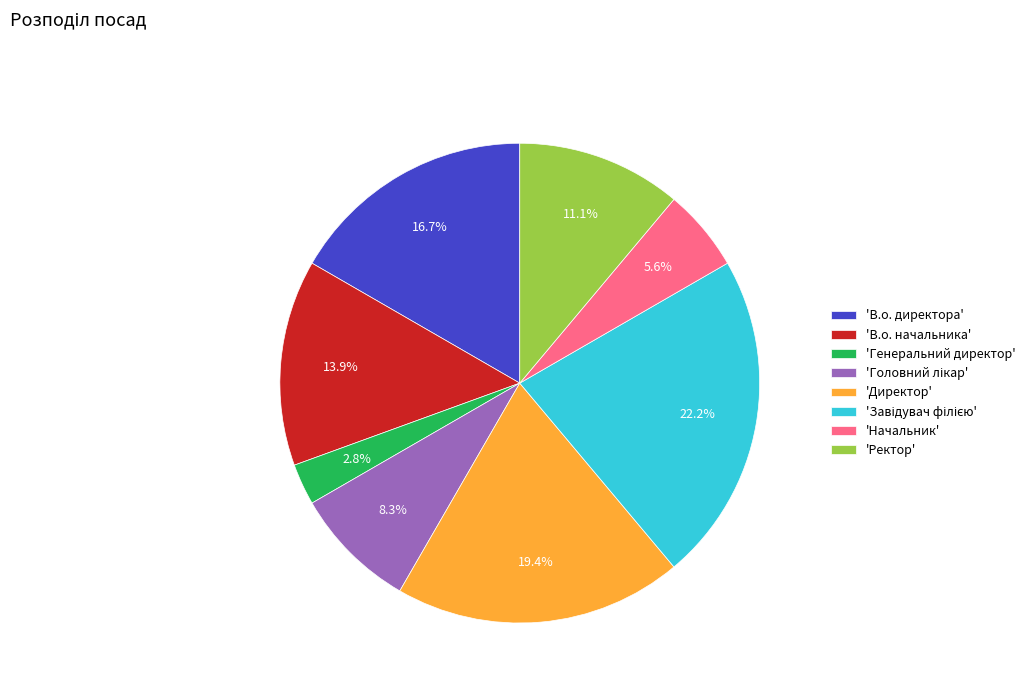

Which slice is the smallest?

'Генеральний директор'